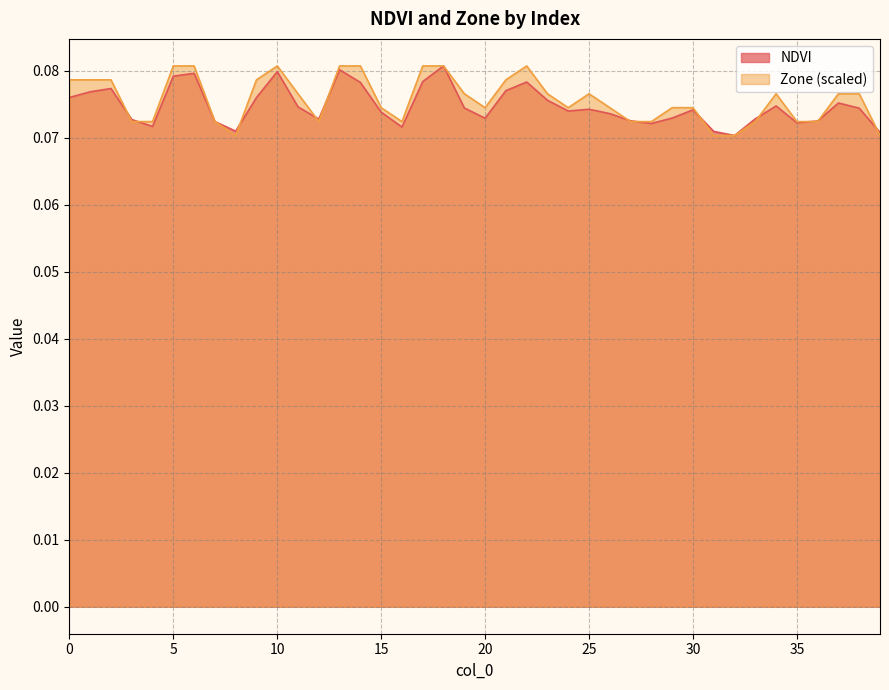

True or false: NDVI has more than 0 points higher than both neighbors.

True